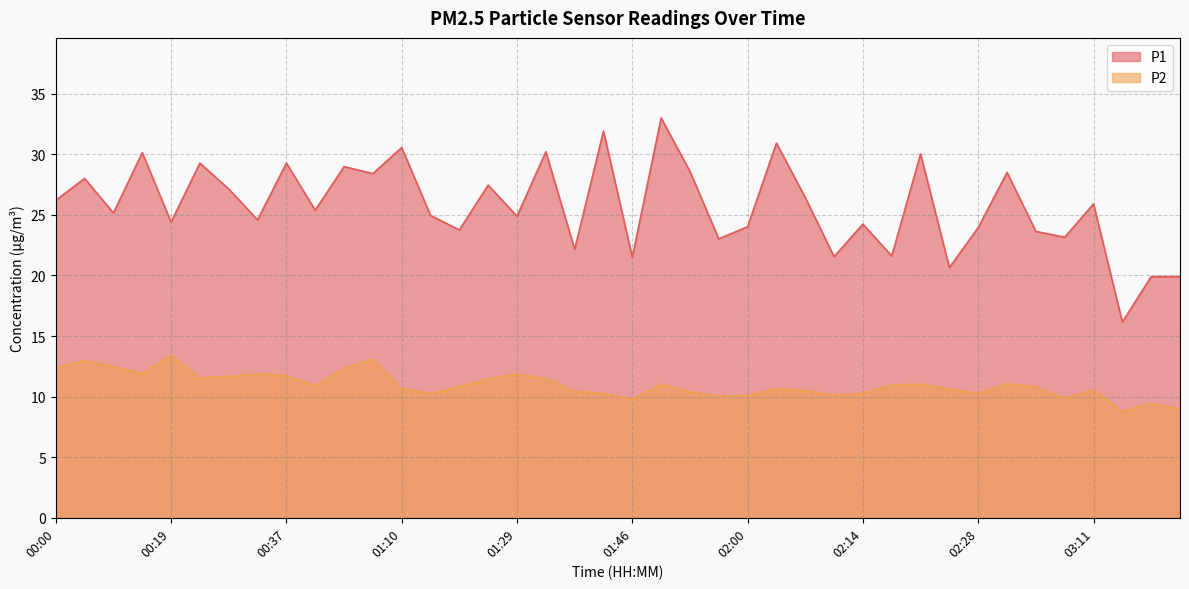

What is the average value of the P1 series?

25.7